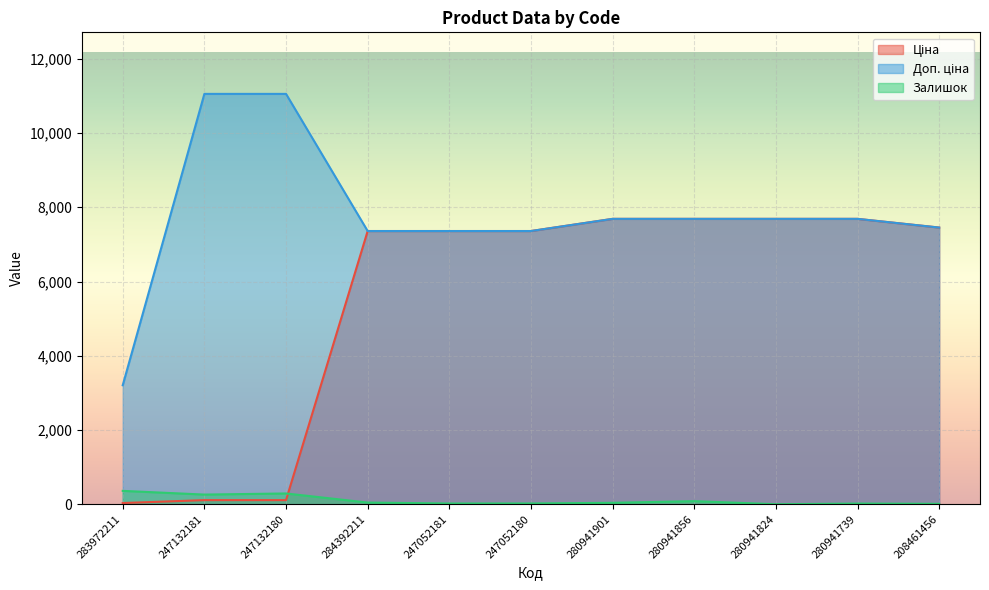

At which category is the sum across all series the highest?

280941856